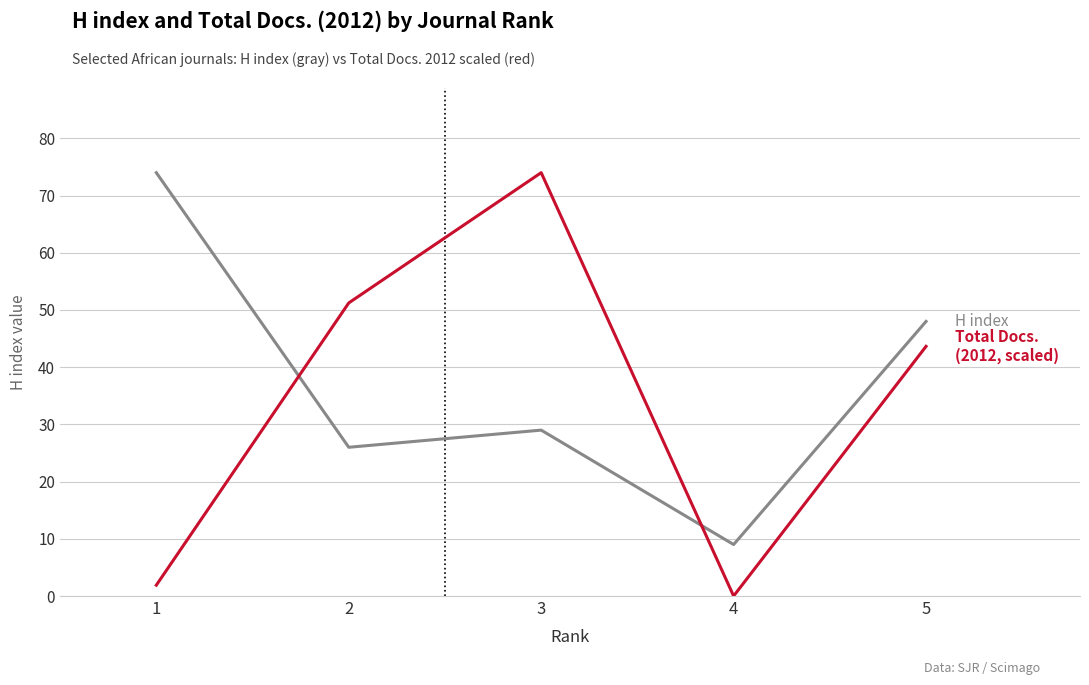

What is the spread (max minus min) of values at 2?

25.2